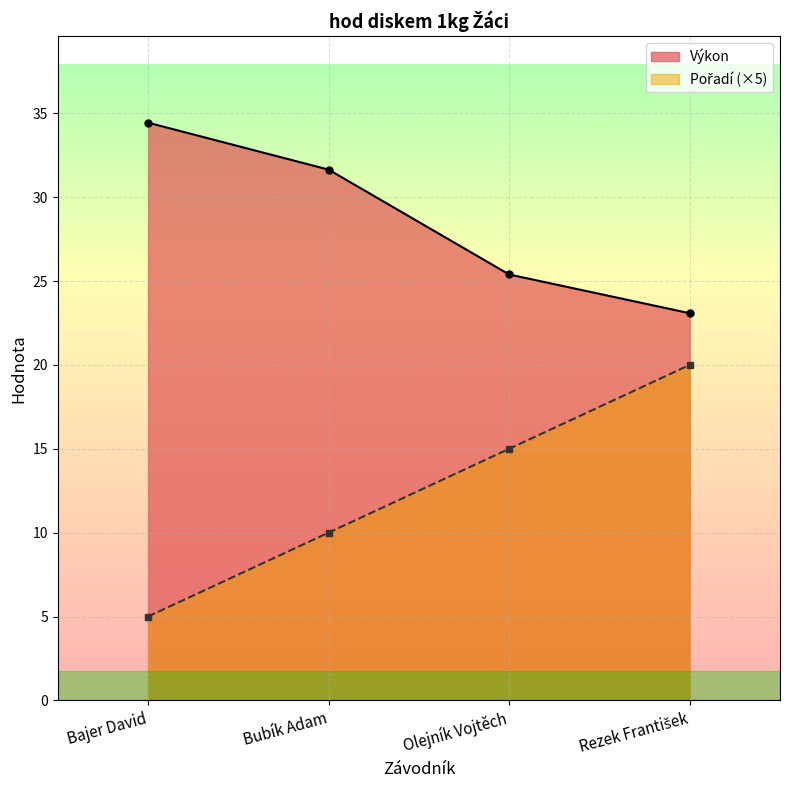

Which series changed the most between Bajer David and Rezek František?

Pořadí